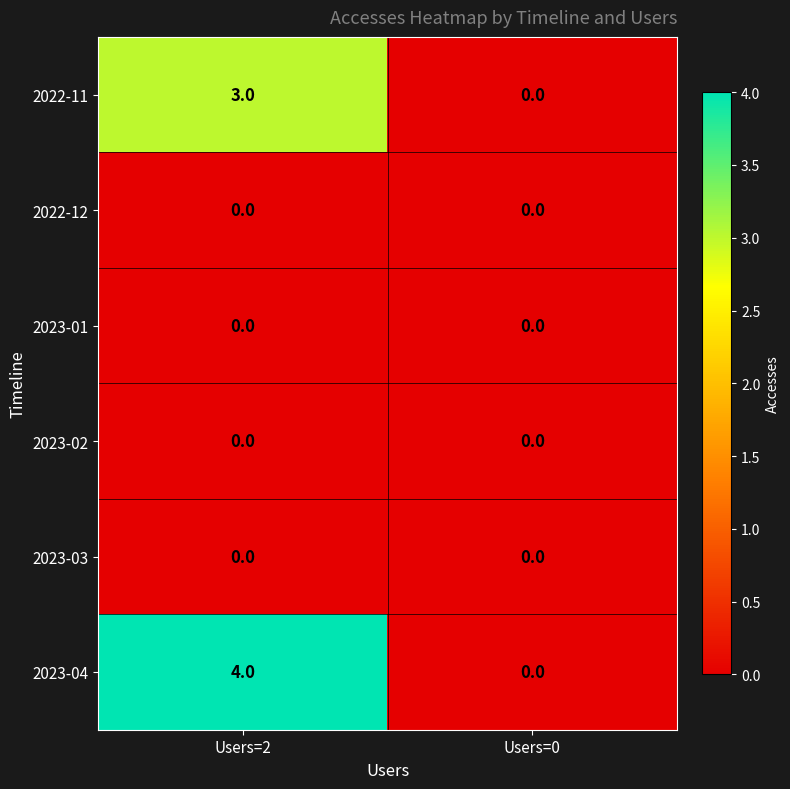

Reading left to right, extract all data points from this chart.

2022-11: 3	0
2022-12: 0	0
2023-01: 0	0
2023-02: 0	0
2023-03: 0	0
2023-04: 4	0